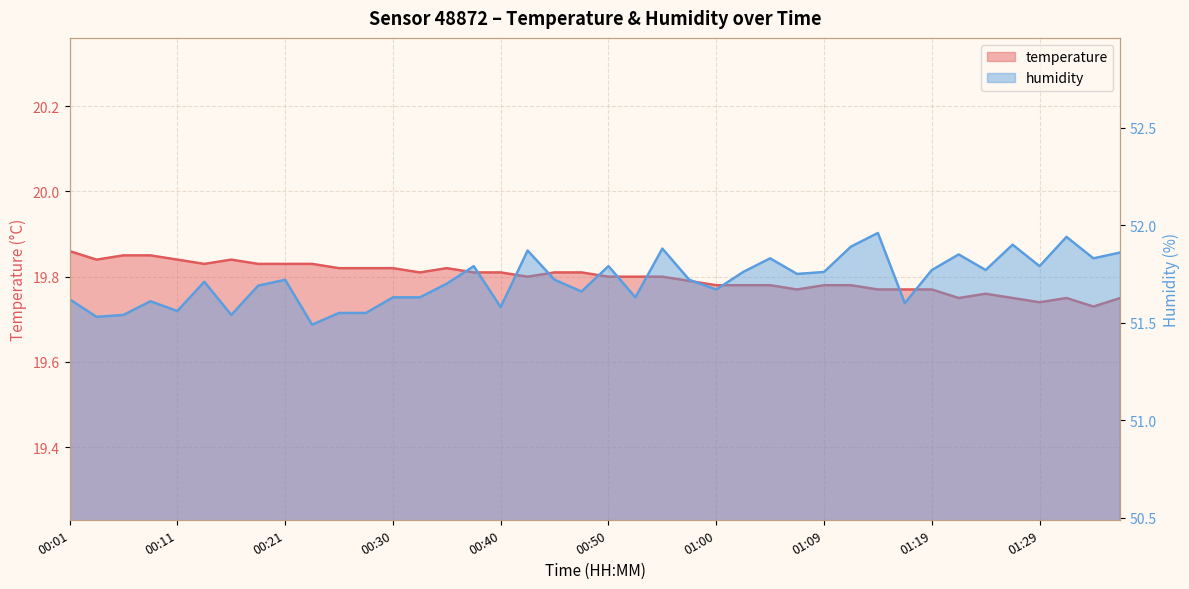

At 00:21, list the series in order from smallest to largest.

temperature, humidity